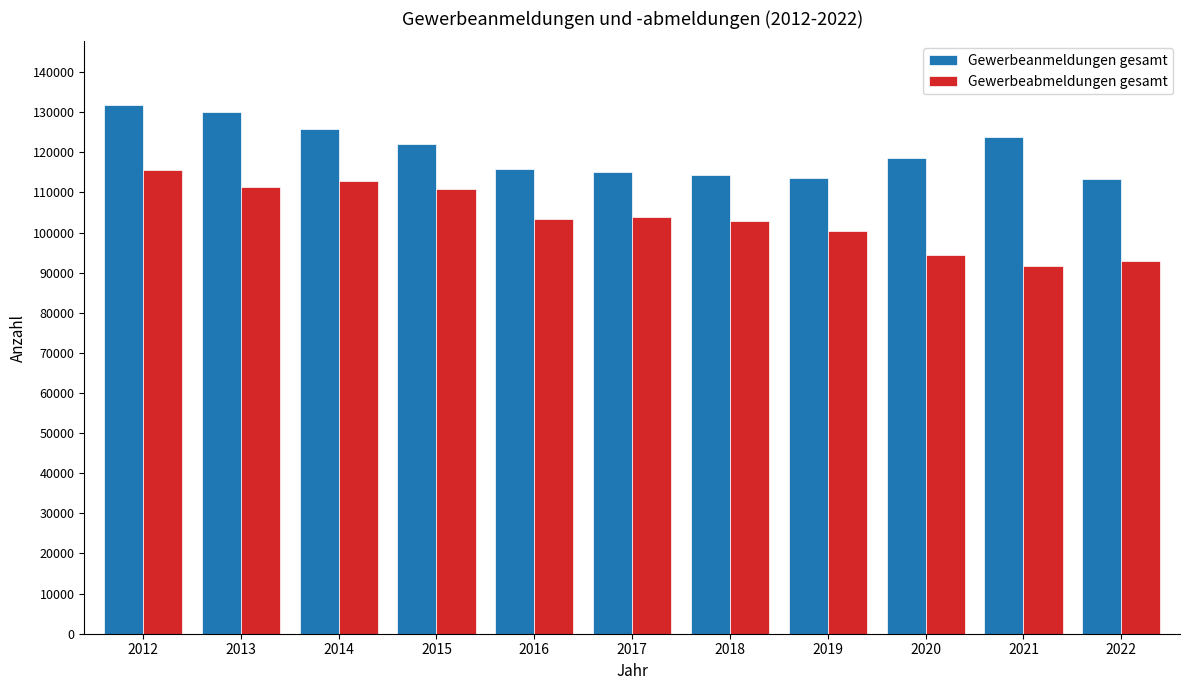

How many groups of bars are there?

11